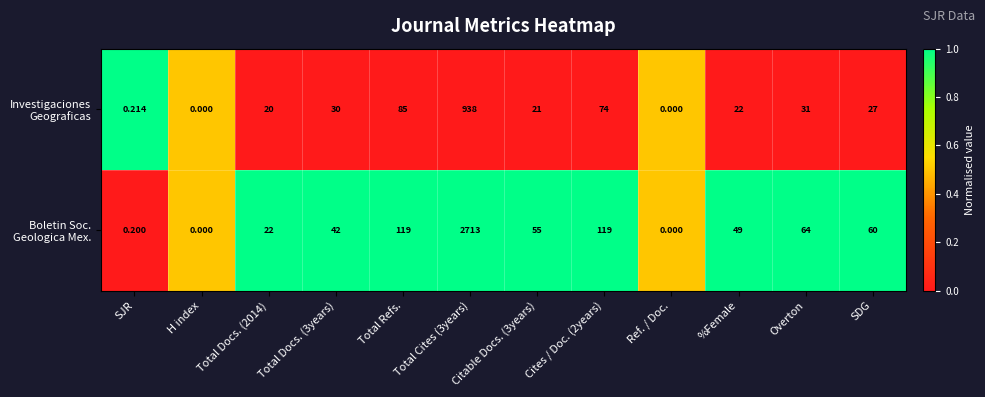

Which series has the largest total across all categories?

Boletin Soc. Geologica Mex.